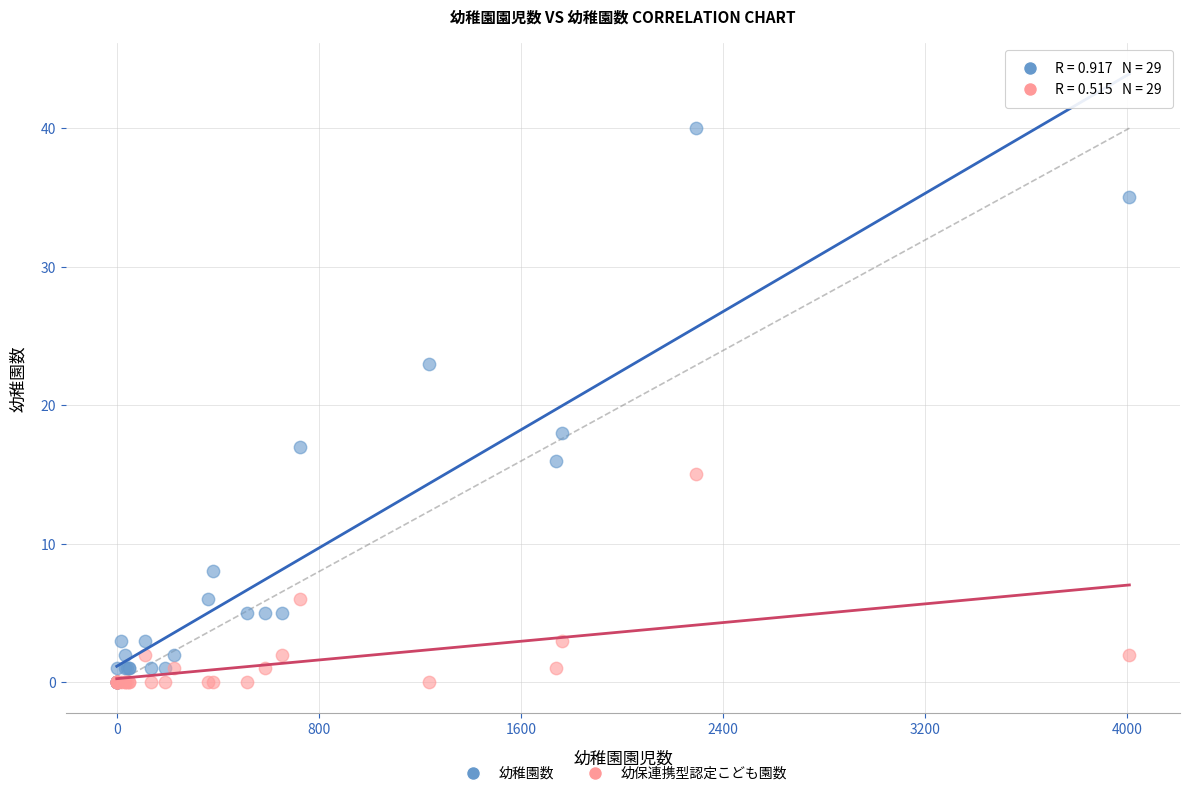

Across all series, what Y value is closest to 20?

18